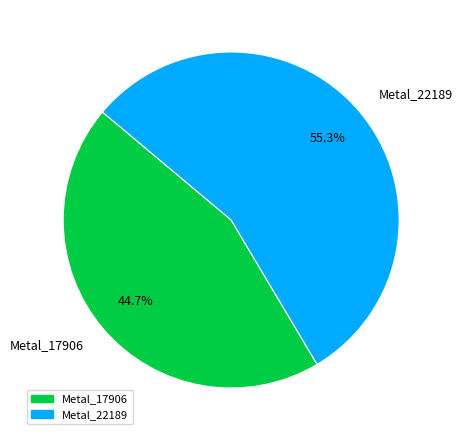

Count the number of slices in the pie.

2